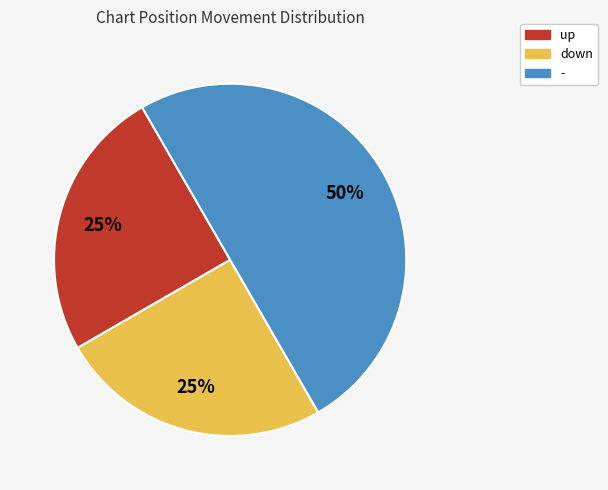

To the nearest percent, what percentage of the pie is -?

50%